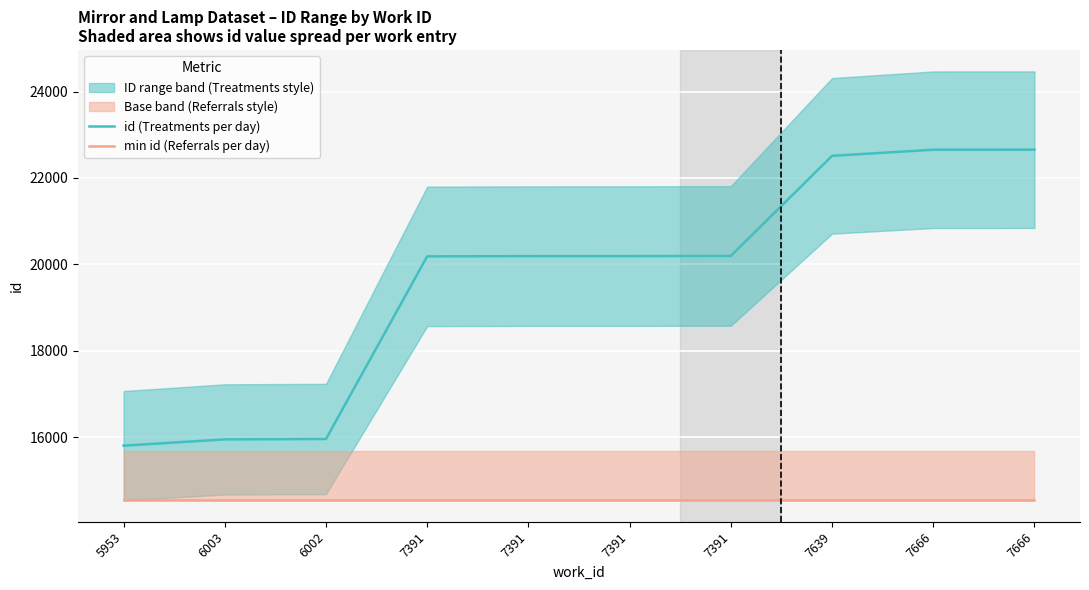

Is it true that min id (Referrals per day) equals 21830.8 at 7391?

False